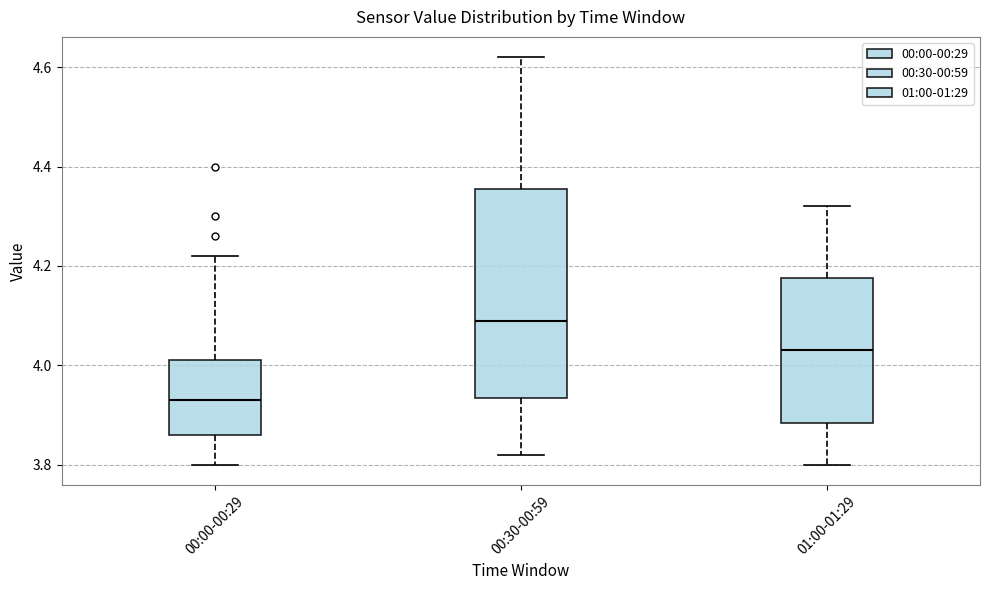

Comparing the boxes themselves (not the whiskers), which one is the tallest?

00:30-00:59